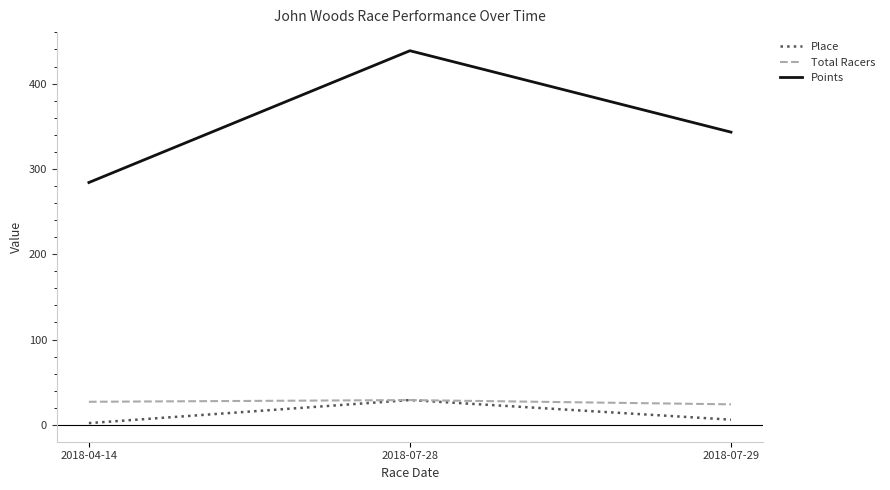

How many Total Racers values are between 24 and 29?

3